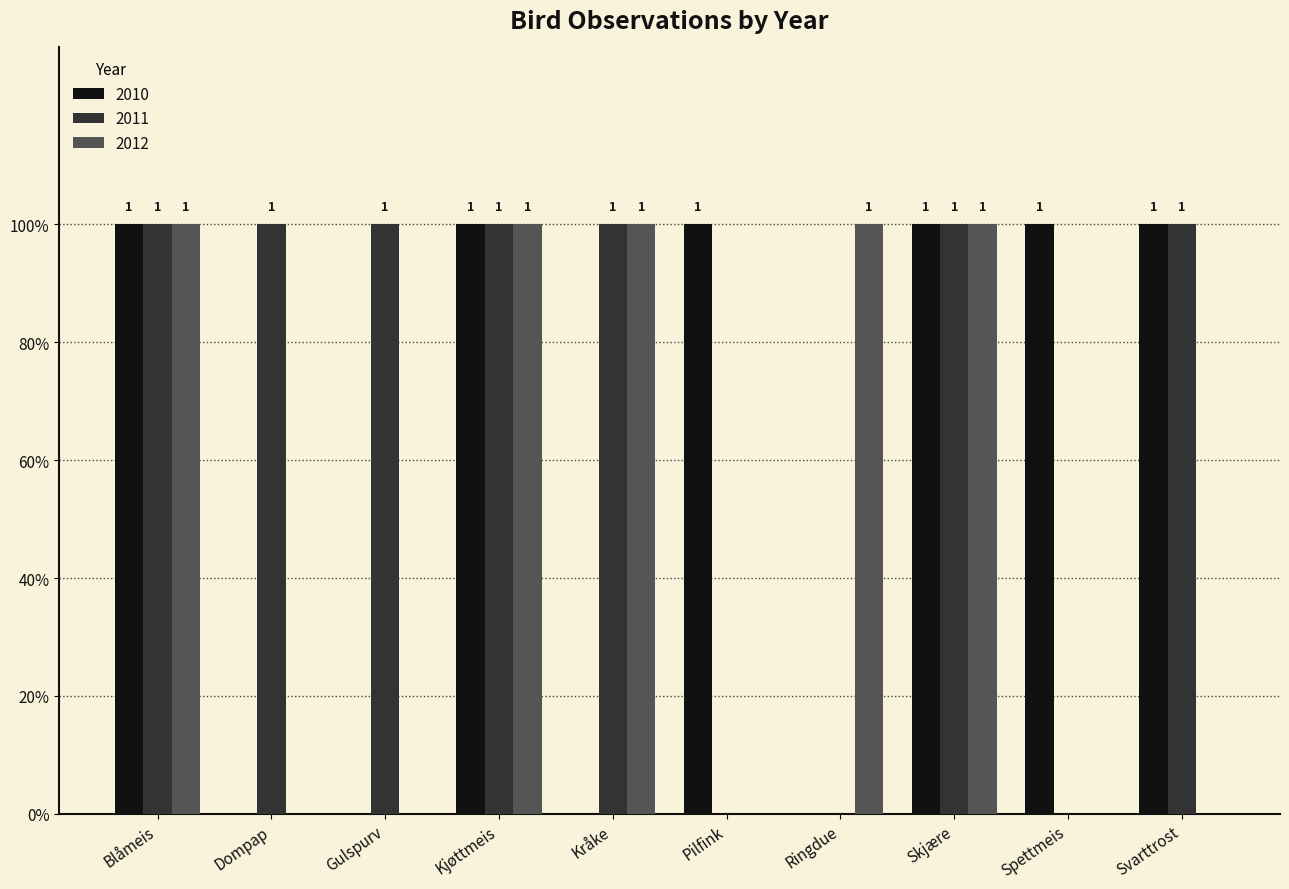

List the series in order of their peak value, highest first.

2010, 2011, 2012